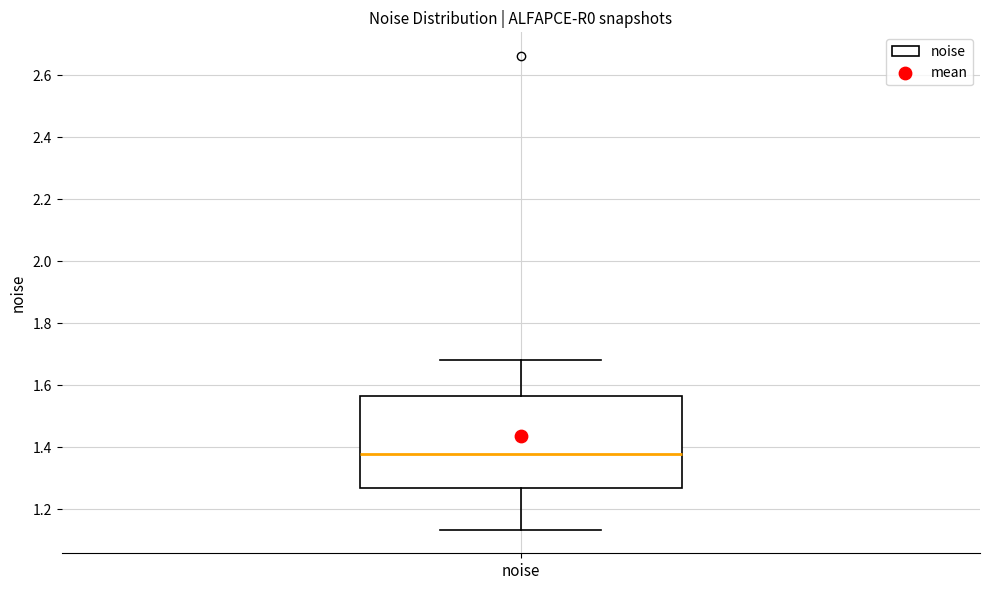

Where is the upper edge of the box for noise on the y-axis? The values are not printed on the chart, so give them approximately, as read against the axis.

1.56